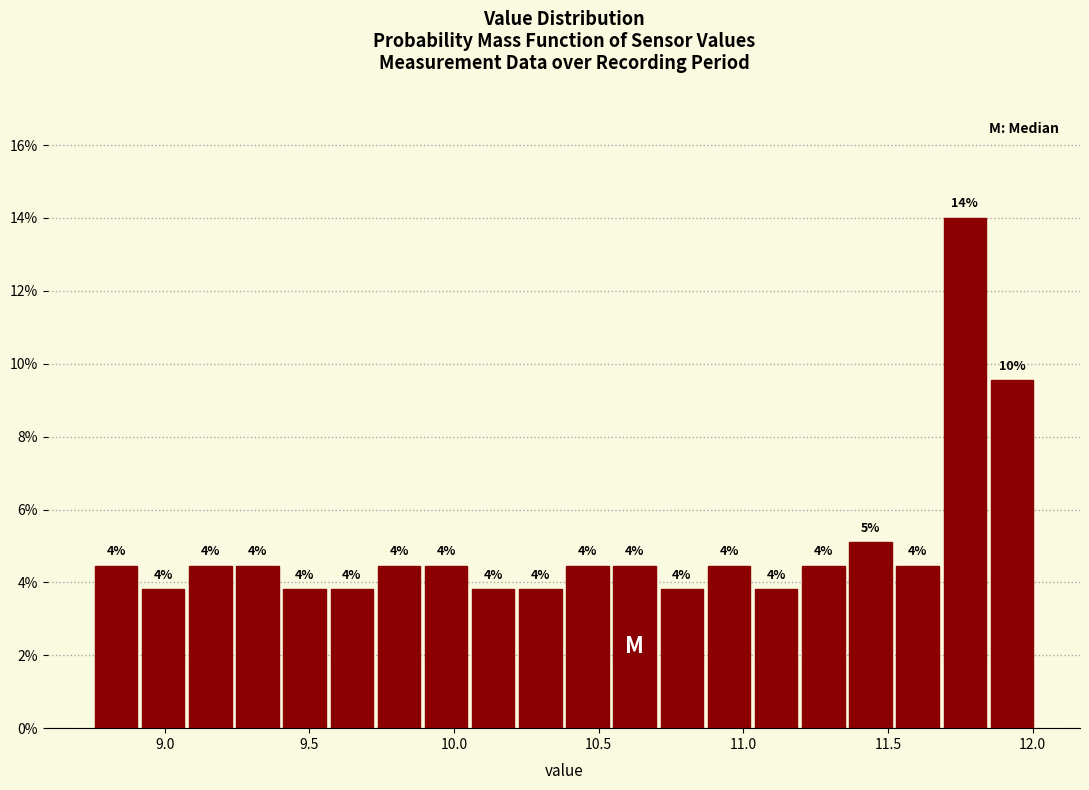

Around what value on the x-axis is the tallest bar? Give the approximate position of its centre, as read against the axis.

11.75